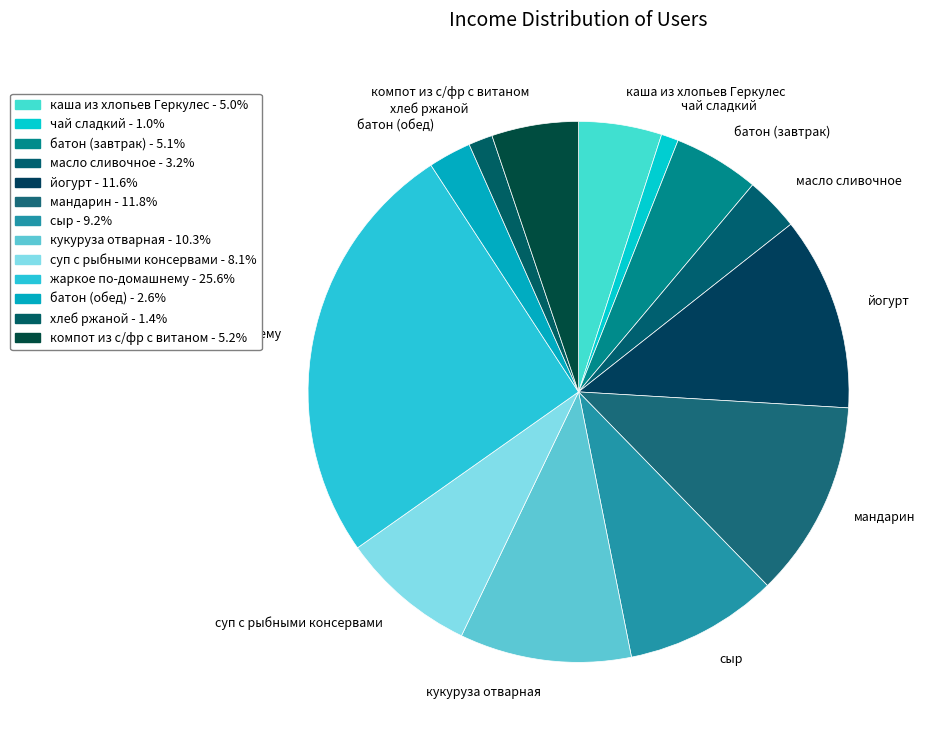

Which slice is the largest?

жаркое по-домашнему